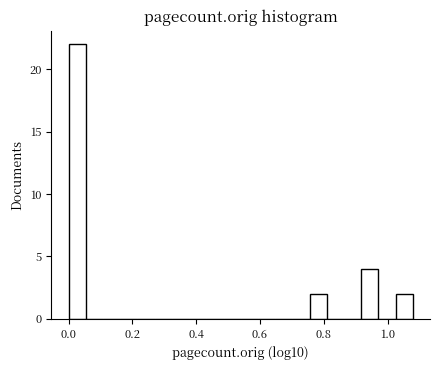

Read against the x-axis, roughly where is the centre of the tallest bar?

0.02